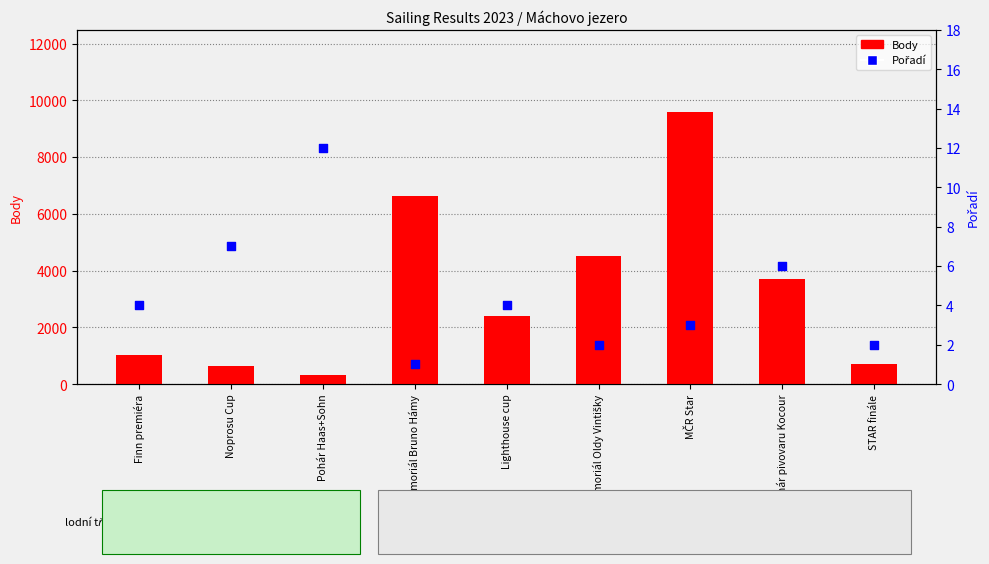

What are all the series names shown in the legend?

Body, Pořadí